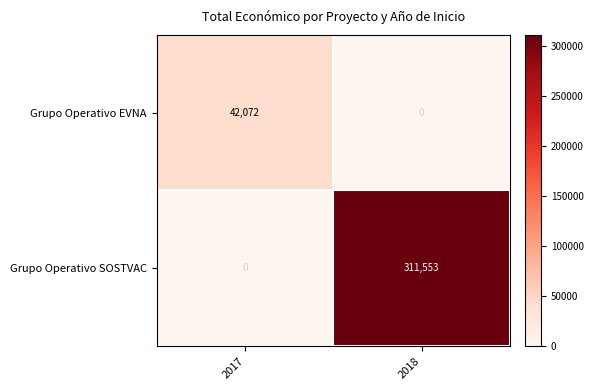

The Grupo Operativo SOSTVAC series shows -196642 at 2017. True or false?

False